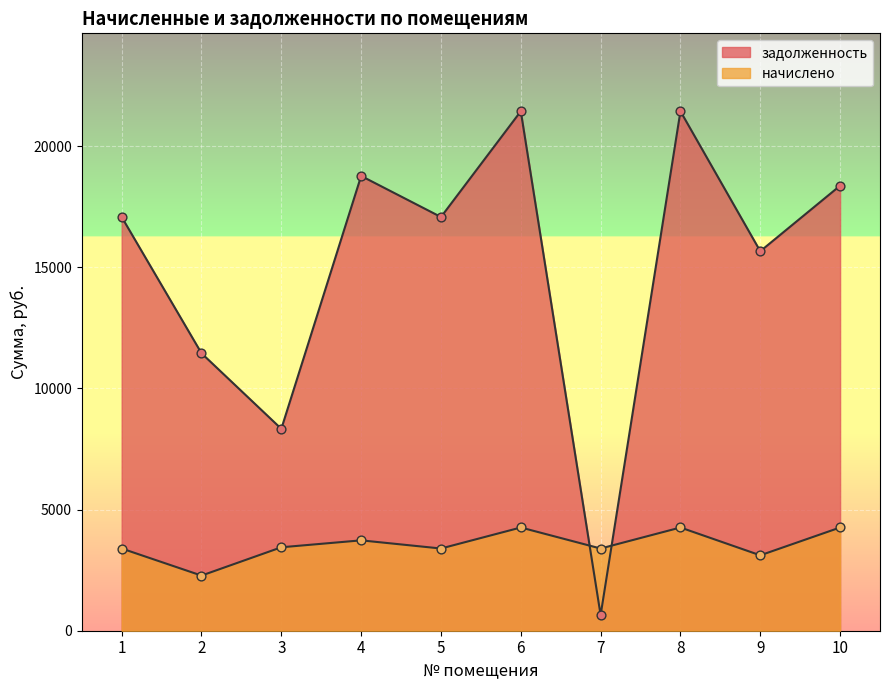

What are all the series names shown in the legend?

начислено, задолженность